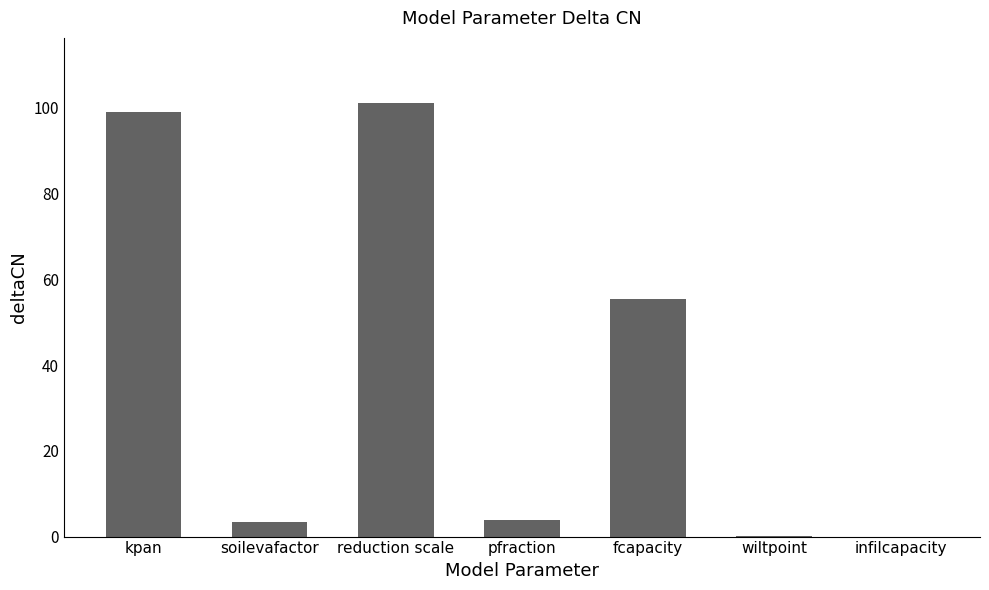

Is it true that the value at pfraction is 3.8?

True